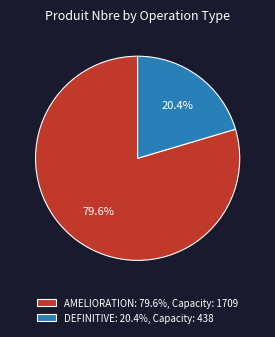

Does AMELIORATION: 79.6%, Capacity: 1709 represent more than half of the total?

Yes